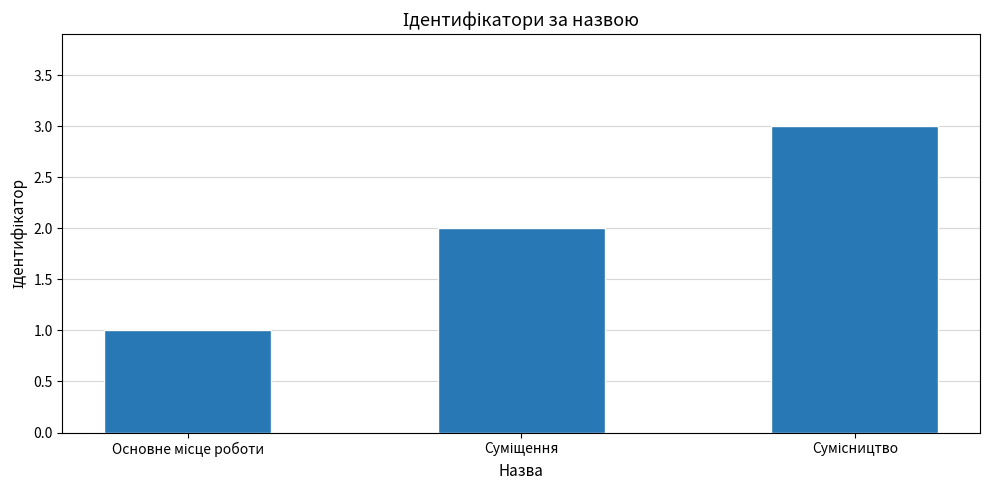

How many distinct data groups are displayed?

1